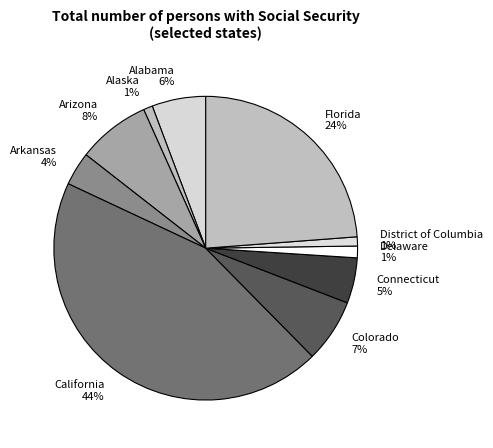

True or false: Colorado accounts for 7% of the total.

True